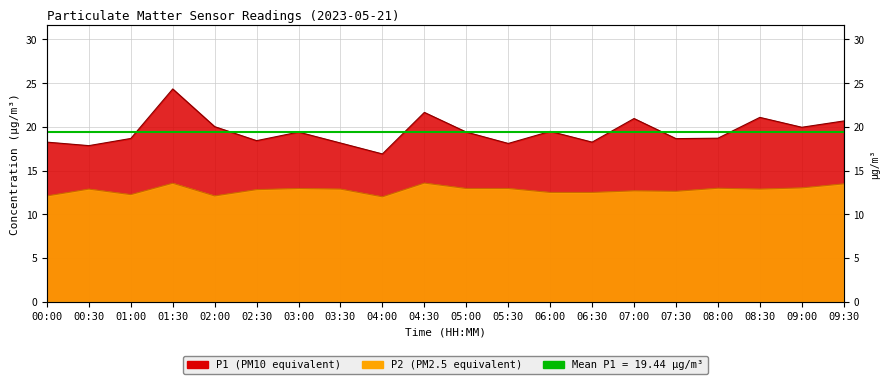

Which category has the lowest value in the P2 series?

04:00